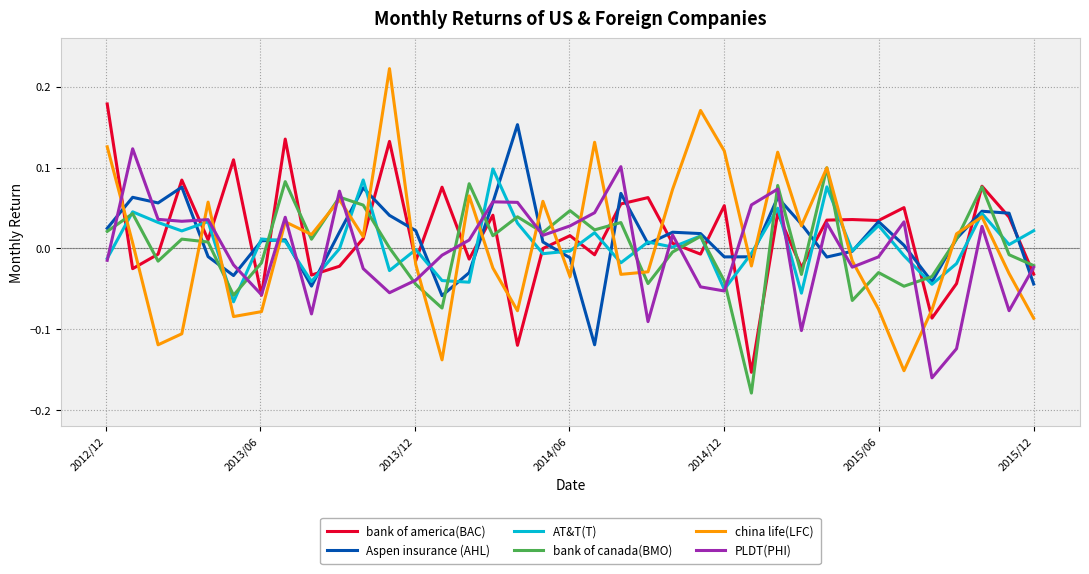

Which series has the widest spread of values?

china life(LFC)